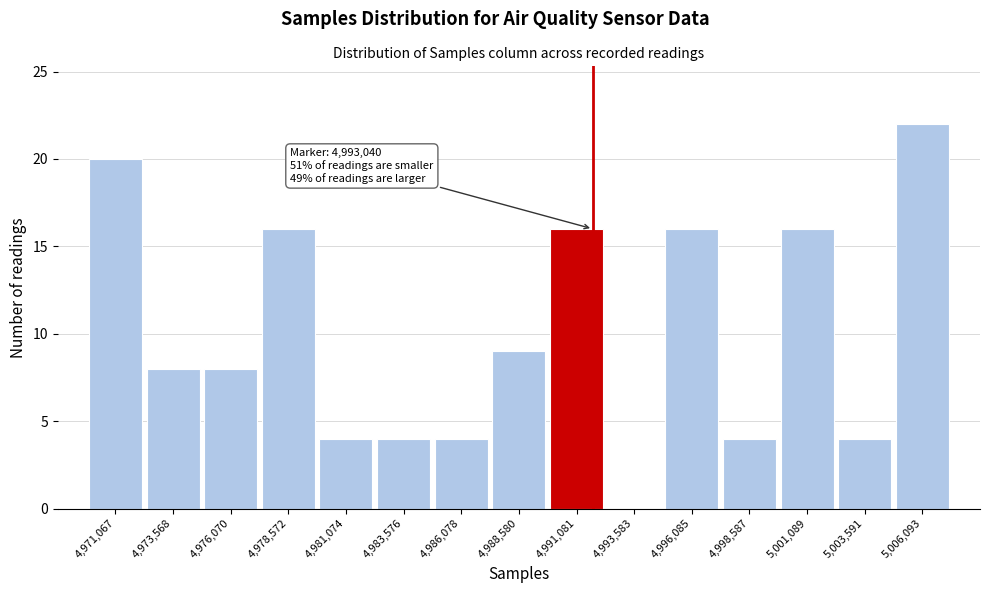

Reading left to right, list all the values displayed in this chart.

4,971,067=20	4,973,568=8	4,976,070=8	4,978,572=16	4,981,074=4	4,983,576=4	4,986,078=4	4,988,580=9	4,991,081=16	4,993,583=0	4,996,085=16	4,998,587=4	5,001,089=16	5,003,591=4	5,006,093=22